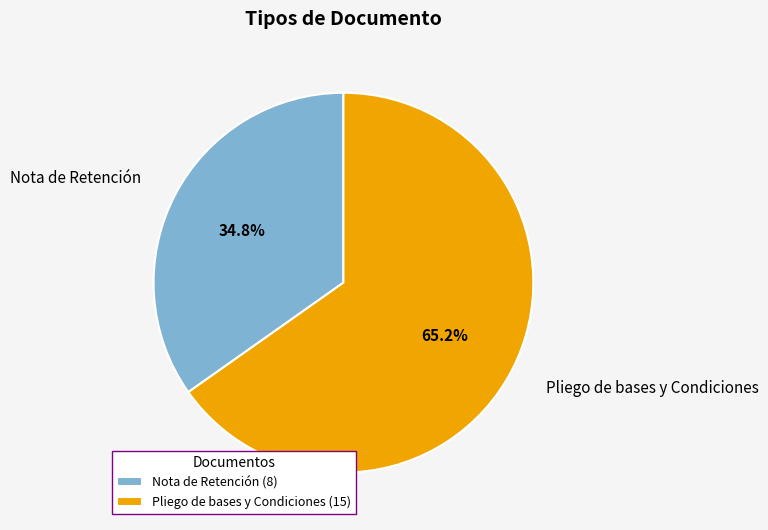

Which slice represents more than half of the pie?

Pliego de bases y Condiciones